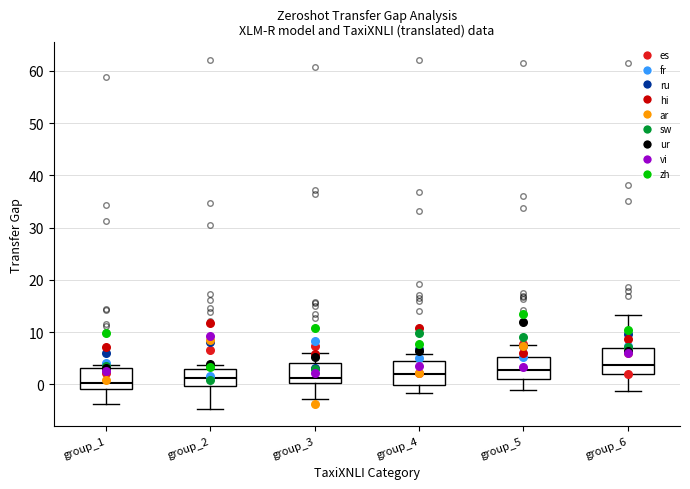

Where is the lower edge of the box for group_5 on the y-axis? The values are not printed on the chart, so give them approximately, as read against the axis.

1